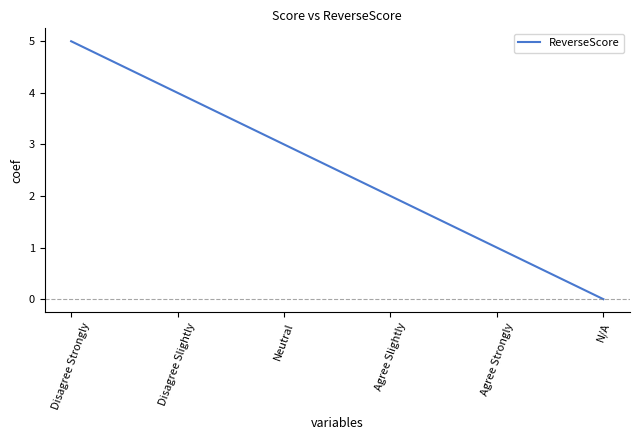

Reading right to left, list all the values displayed in this chart.

0	1	2	3	4	5